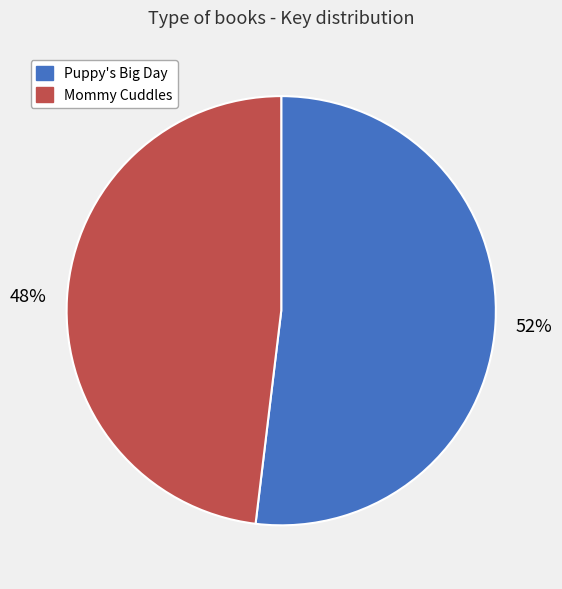

The Puppy's Big Day slice represents 40% of the pie. True or false?

False